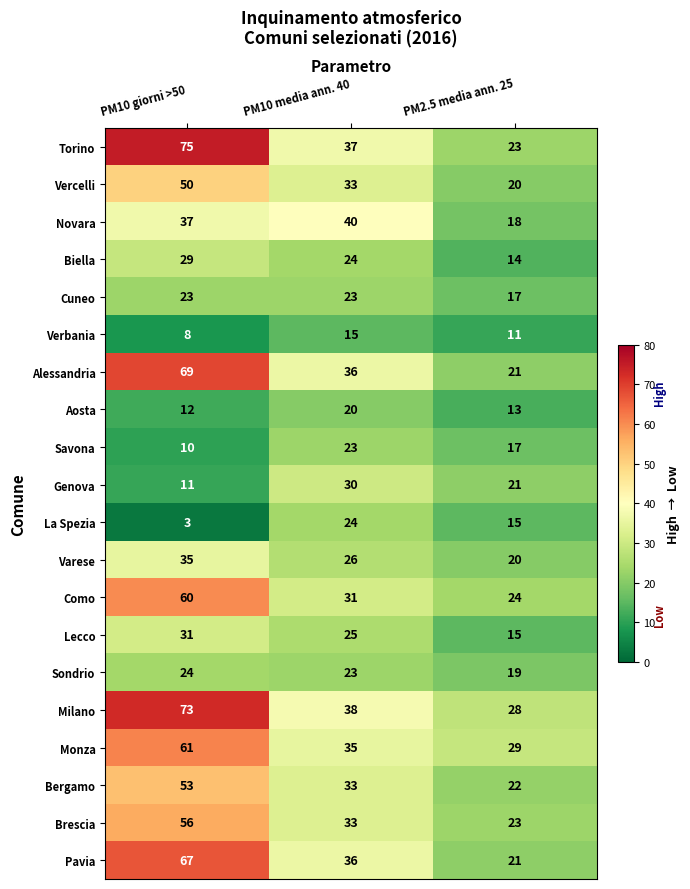

Where is Milano nearest to the value 50?

PM10 media ann. 40